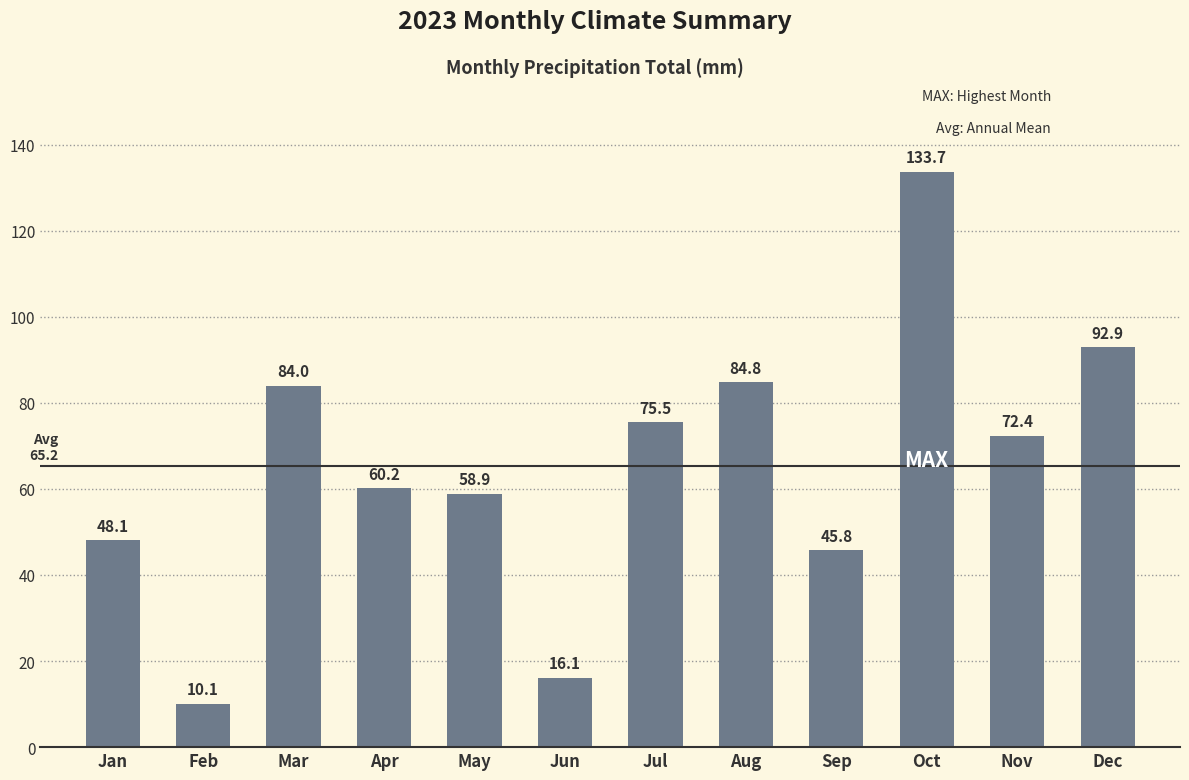

What is the difference between the second highest and minimum values?

82.8